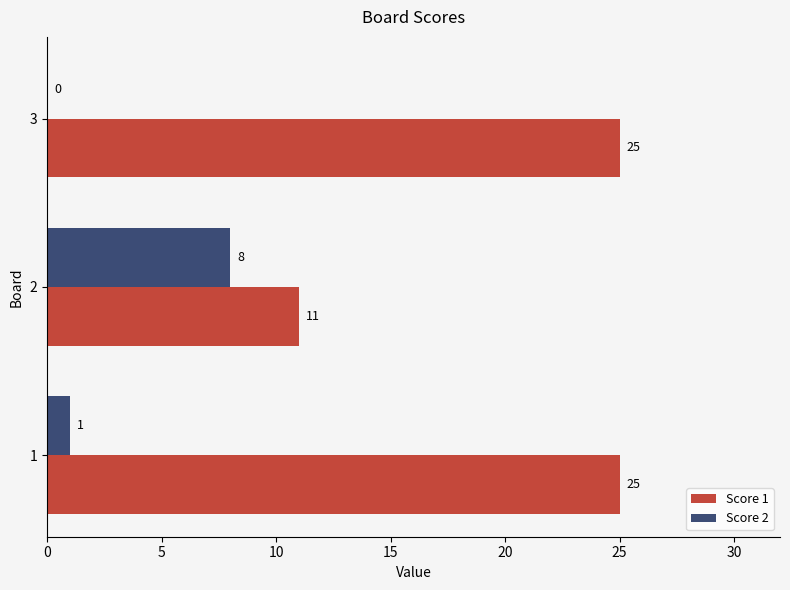

How many distinct data groups are displayed?

2